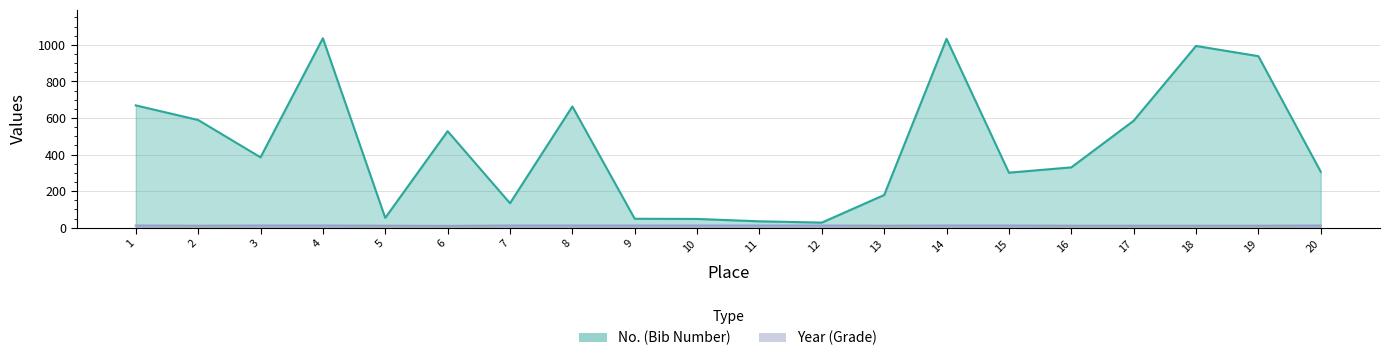

What is the spread (max minus min) of values at 20?

294